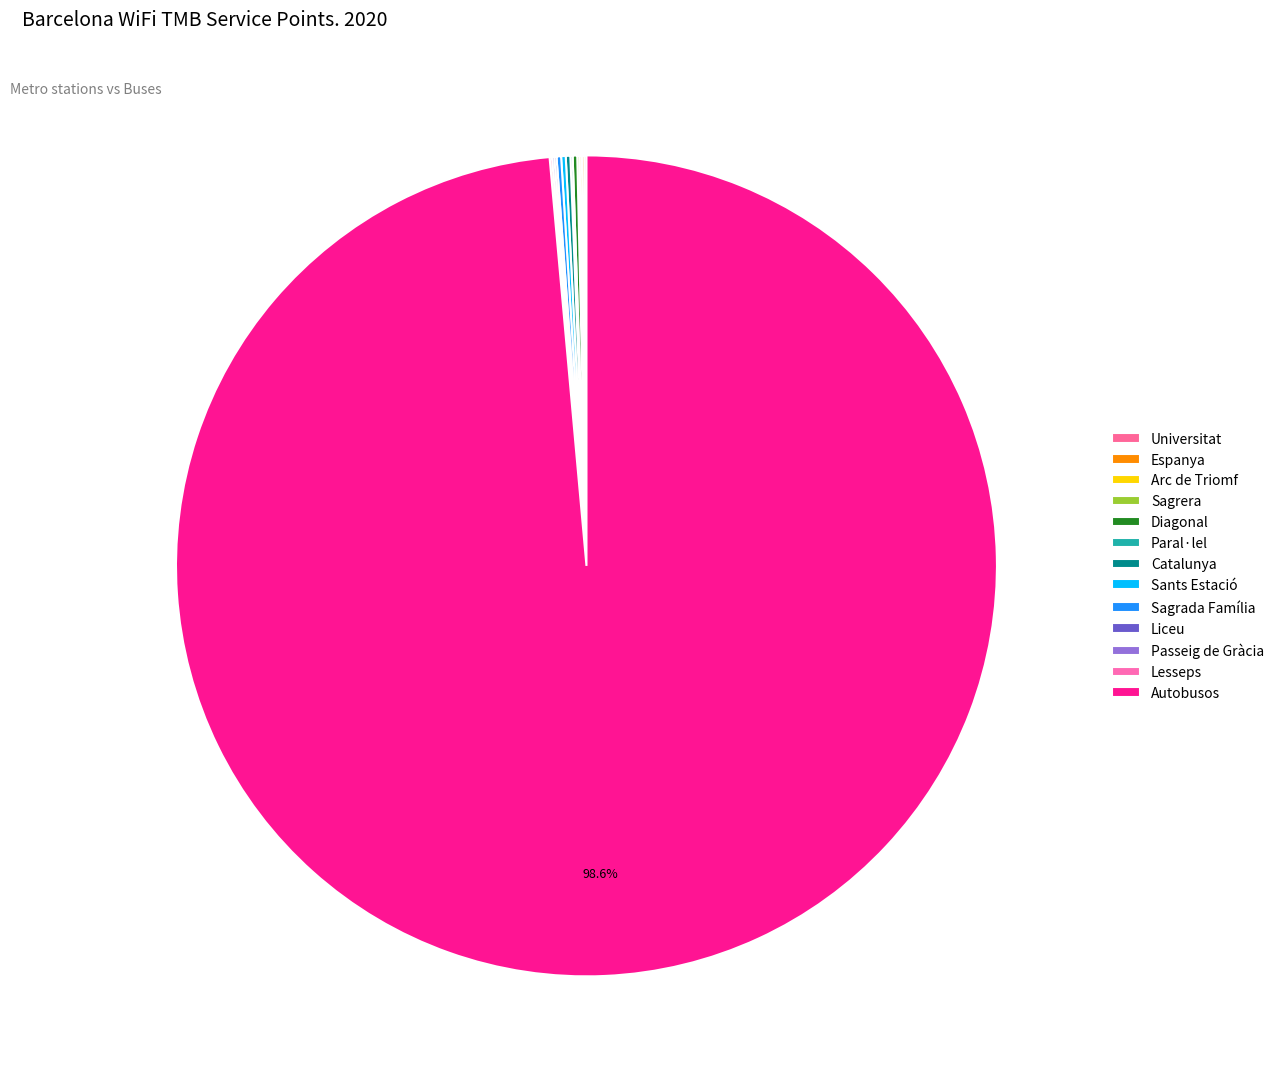

Does Paral·lel represent more than half of the total?

No